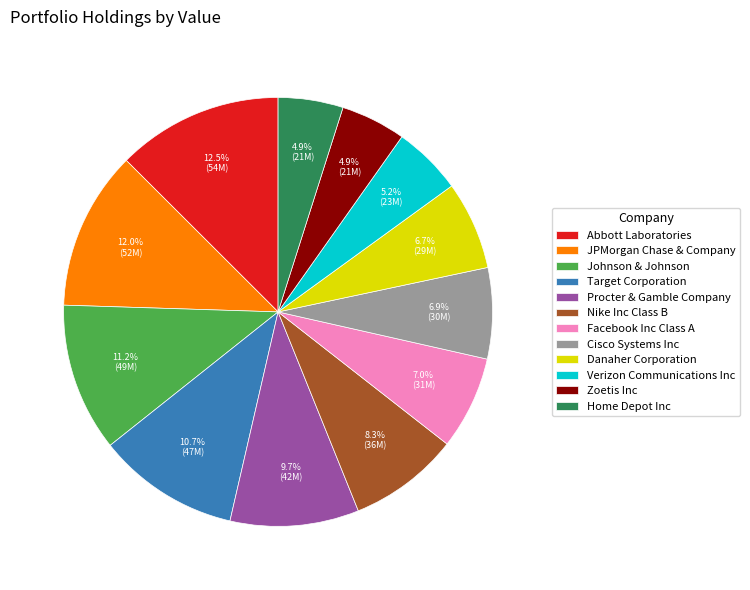

Which category has the biggest portion of the pie?

Abbott Laboratories